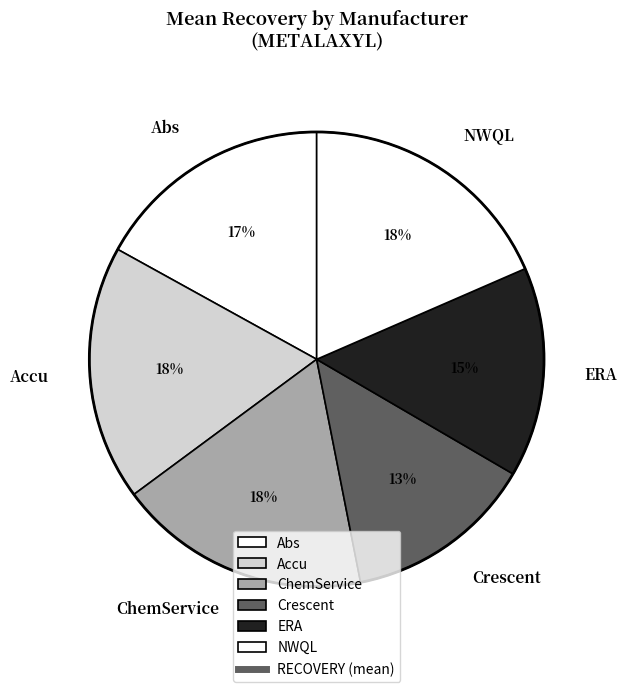

To the nearest percent, what percentage of the pie is ERA?

15%